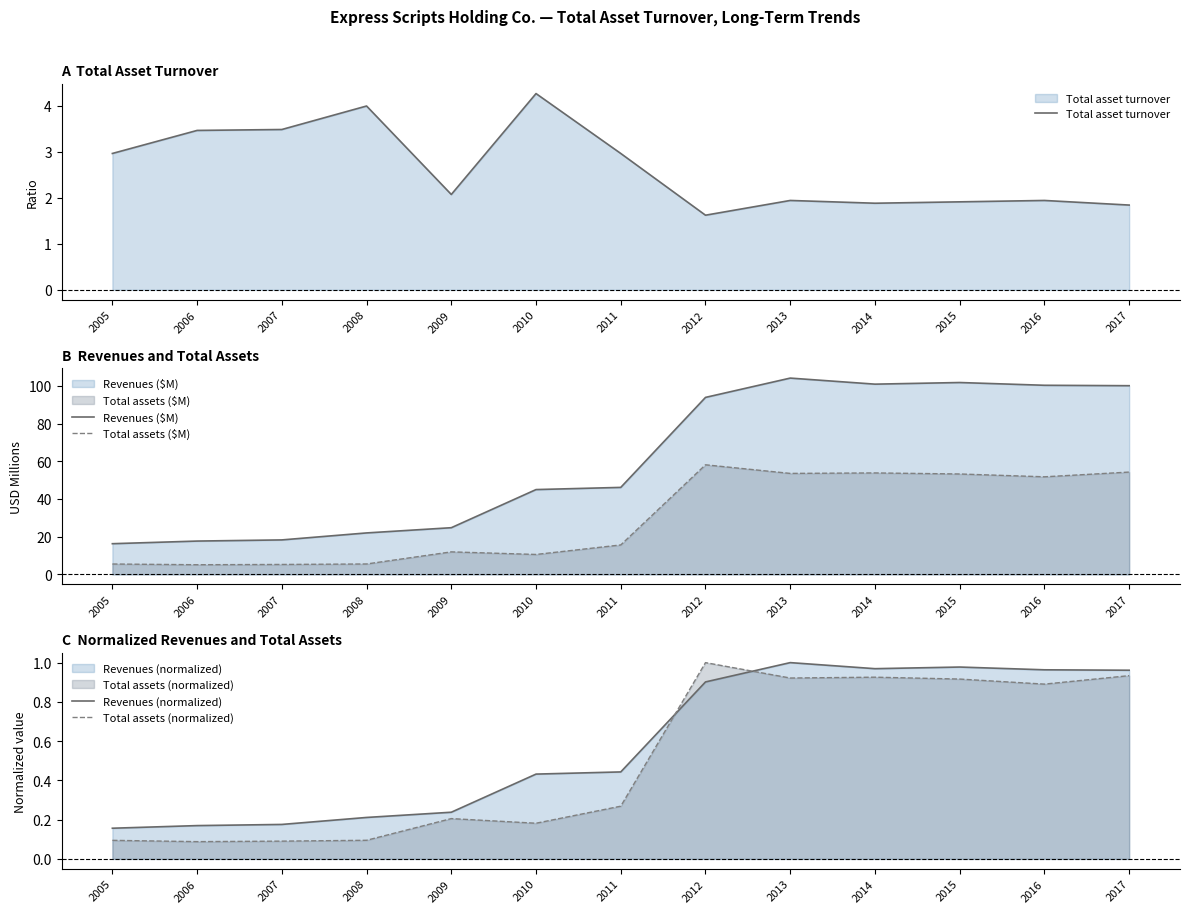

In Revenues (normalized), how many points are higher than both neighbors (excluding endpoints)?

2